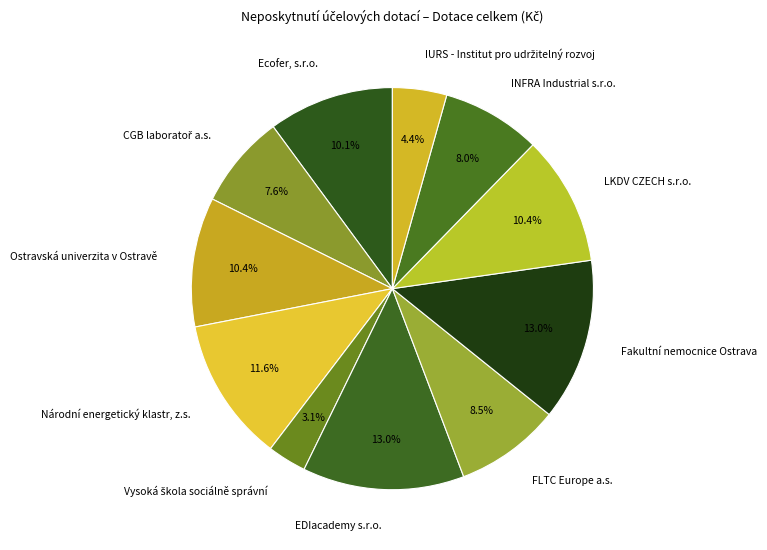

Does any single category account for the majority?

No